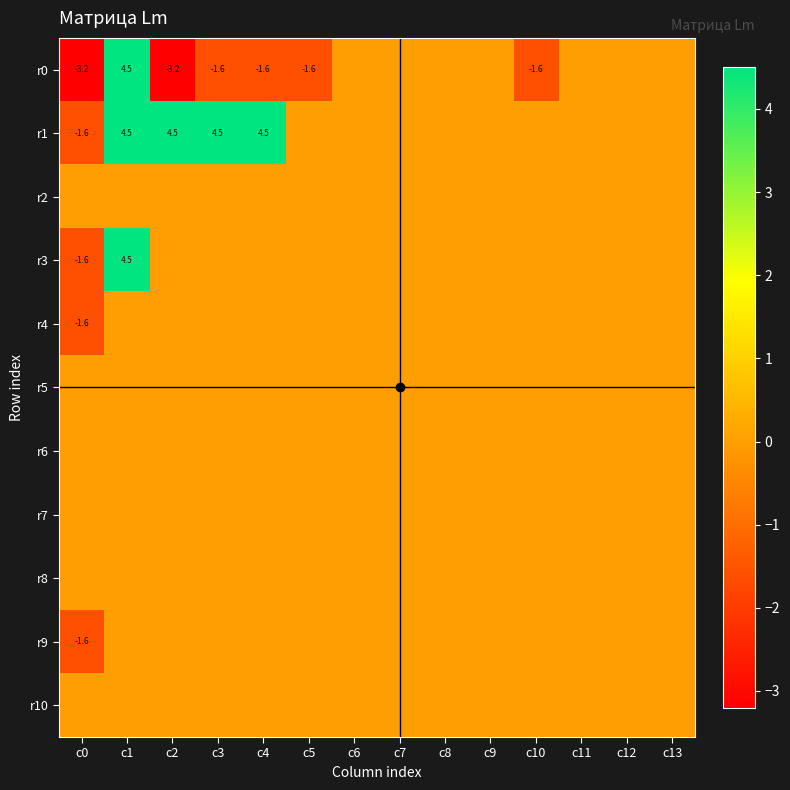

Between c5 and c13, which is larger?

c13